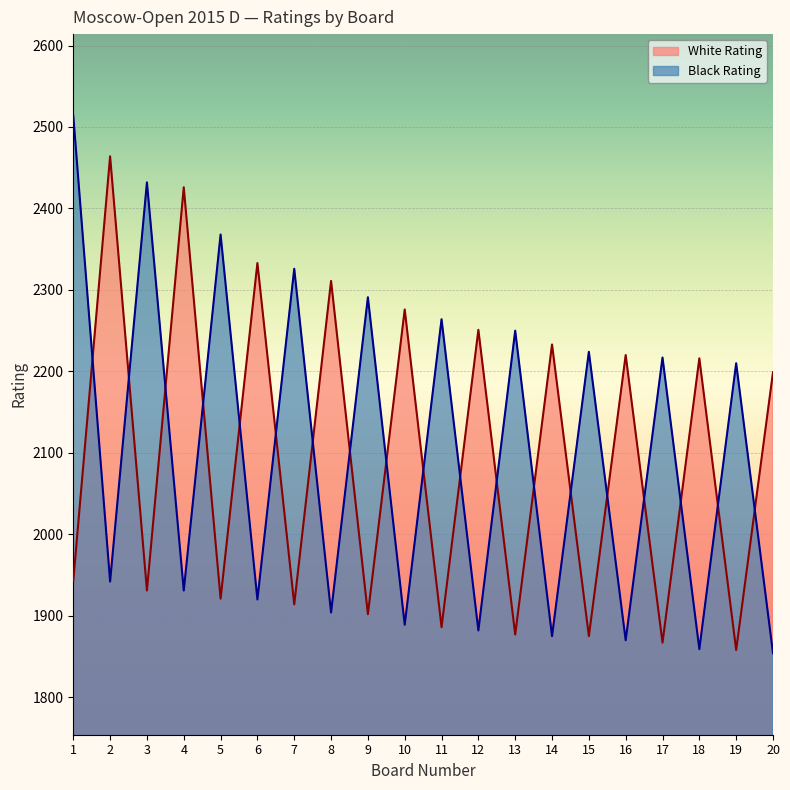

After their last crossing, which series has the higher values: White Rating or Black Rating?

White Rating